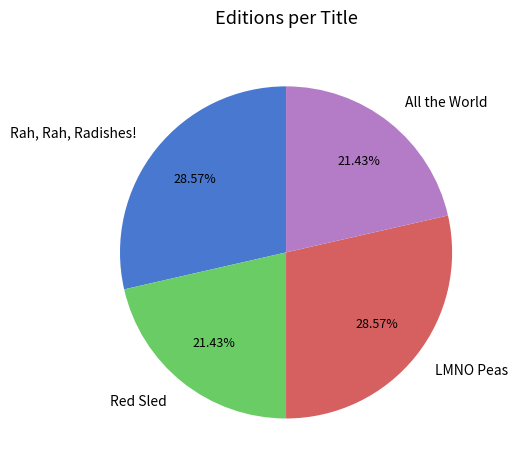

Does any single category account for the majority?

No